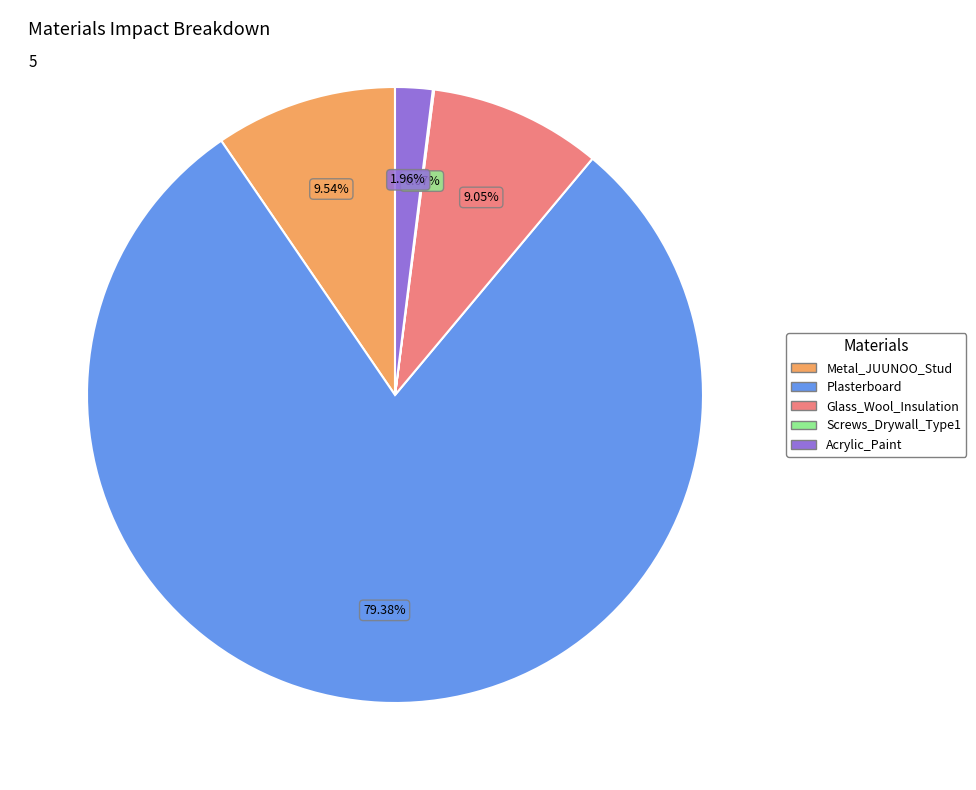

Between Plasterboard and Acrylic_Paint, which is larger?

Plasterboard